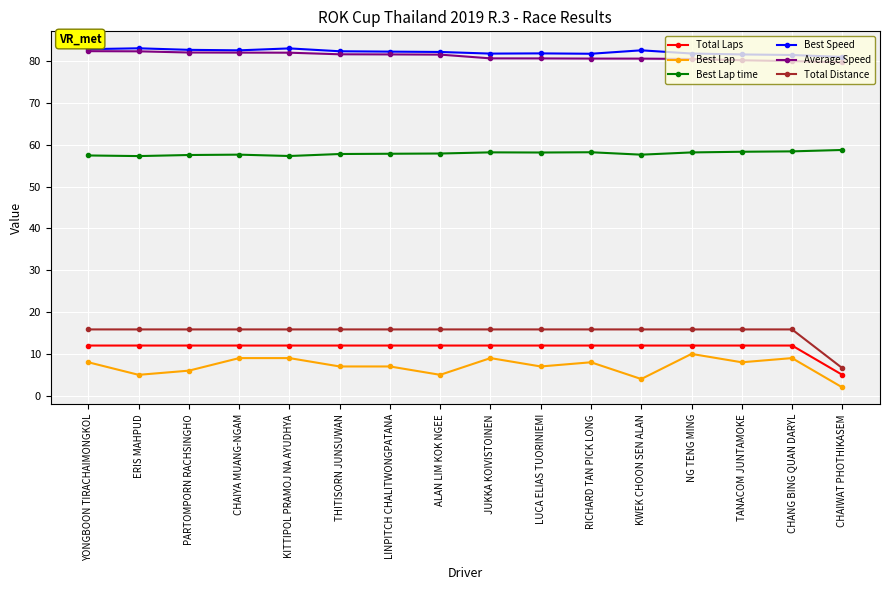

How many values in the Best Lap series are below 8?

8